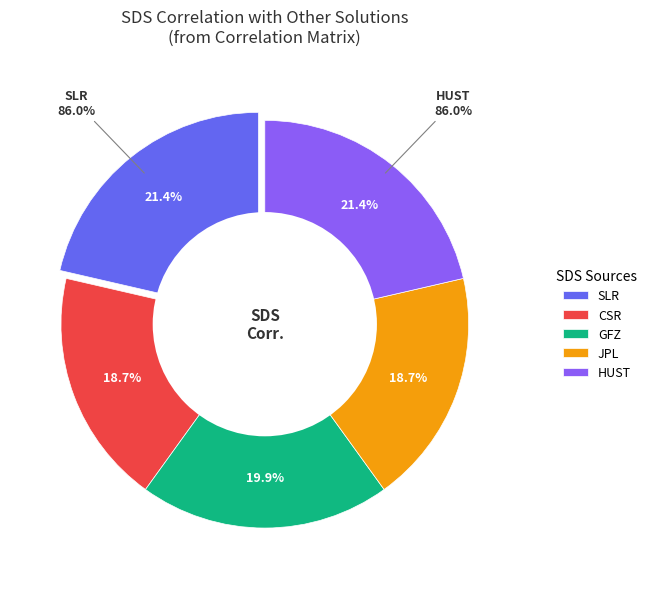

Does any single category account for the majority?

No